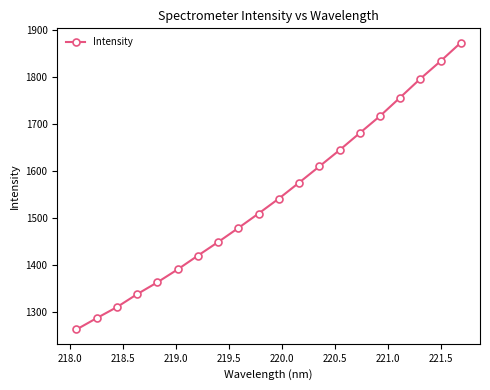

True or false: the data has more than 0 interior local peaks.

False